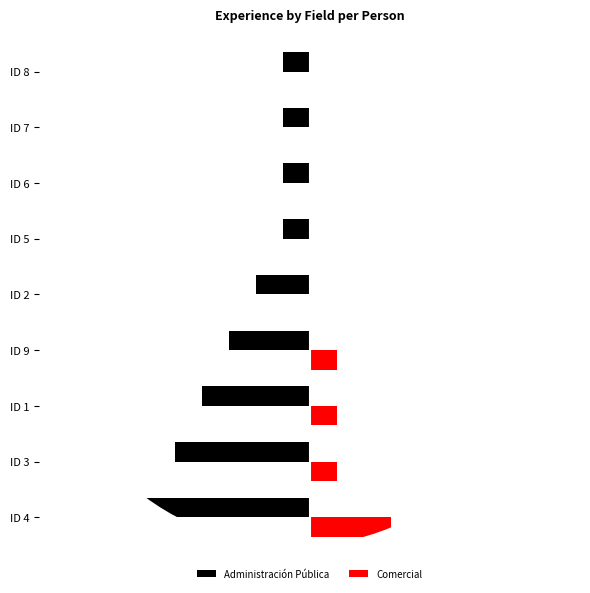

Reading left to right, what are all the values shown in this chart?

Administración Pública: -8	-5	-4	-3	-2	-1	-1	-1	-1
Comercial: 3	1	1	1	0	0	0	0	0